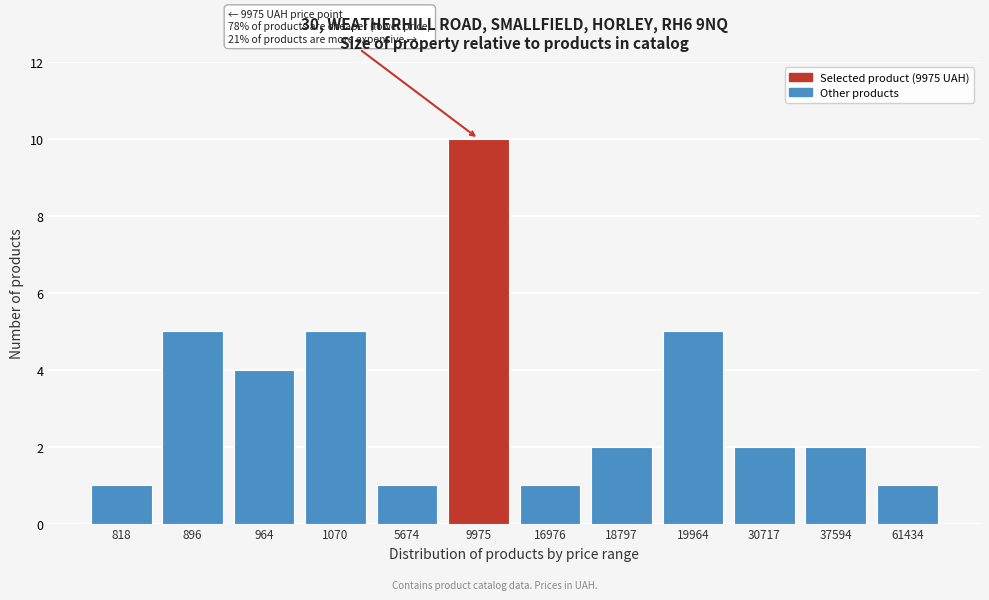

Reading right to left, what are all the values shown in this chart?

61434=1	37594=2	30717=2	19964=5	18797=2	16976=1	9975=10	5674=1	1070=5	964=4	896=5	818=1